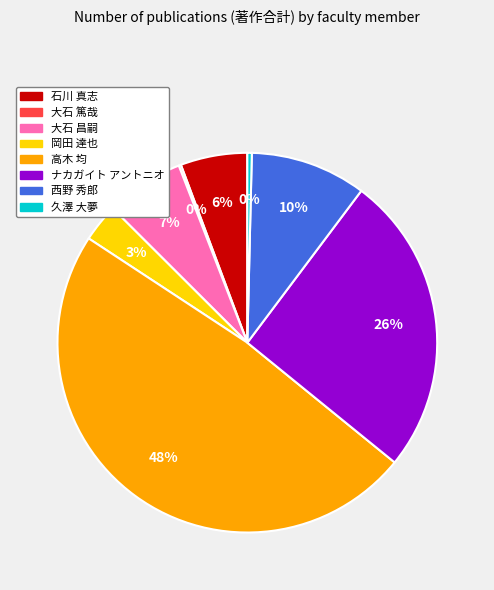

Do 石川 真志 and 西野 秀郎 together represent more than half of the pie?

No